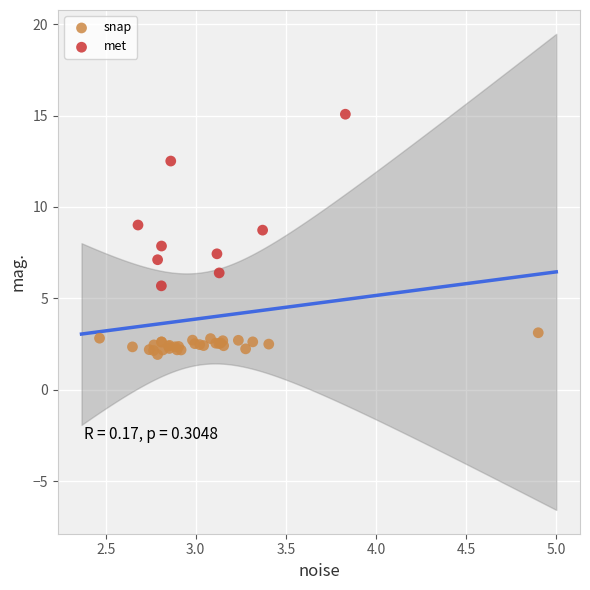

Which series has the widest spread of Y values?

met